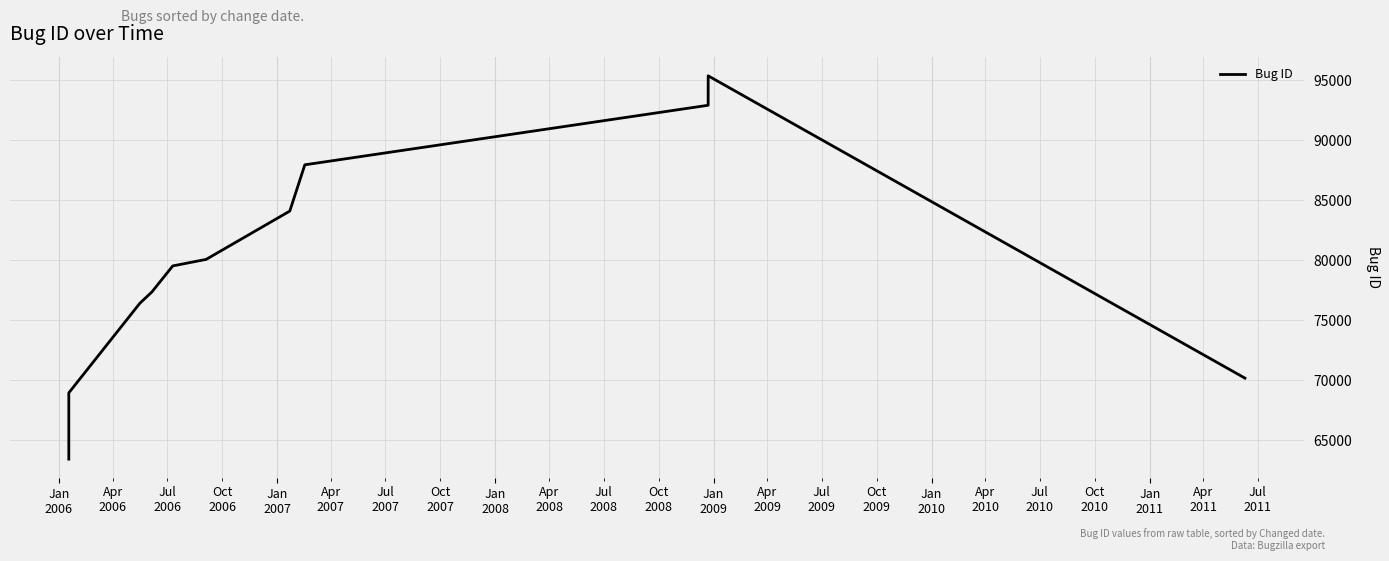

What is the greatest value displayed?

95368